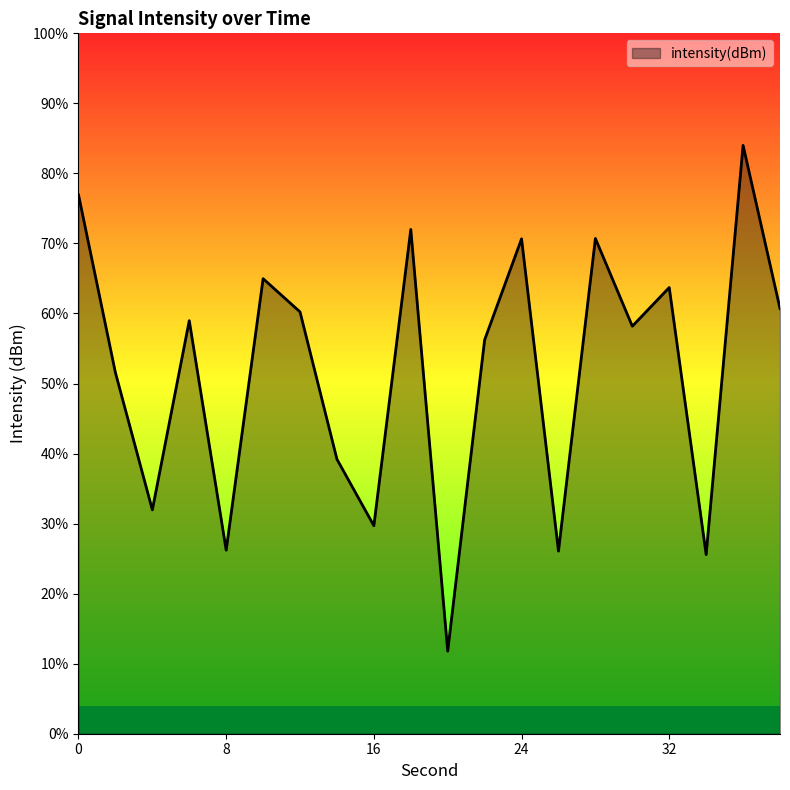

List the labels in order of value, largest first.

36, 0, 18, 28, 24, 10, 32, 38, 12, 6, 30, 22, 2, 14, 4, 16, 8, 26, 34, 20